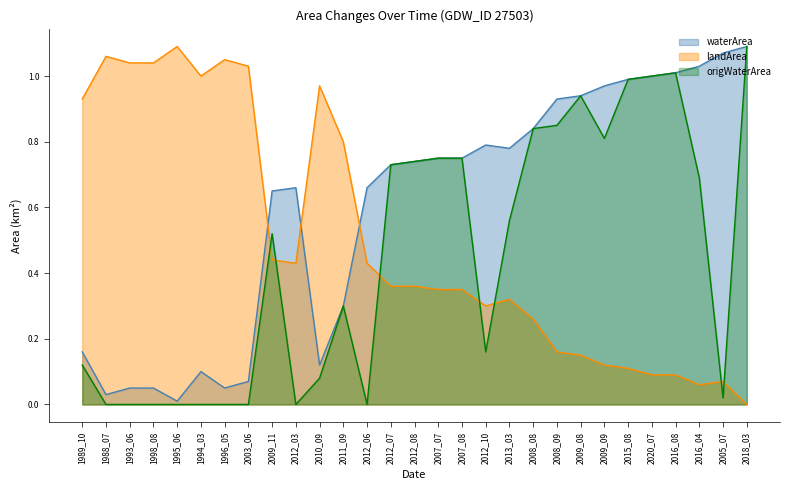

What is the approximate value of landArea at 1998_08?

1.0